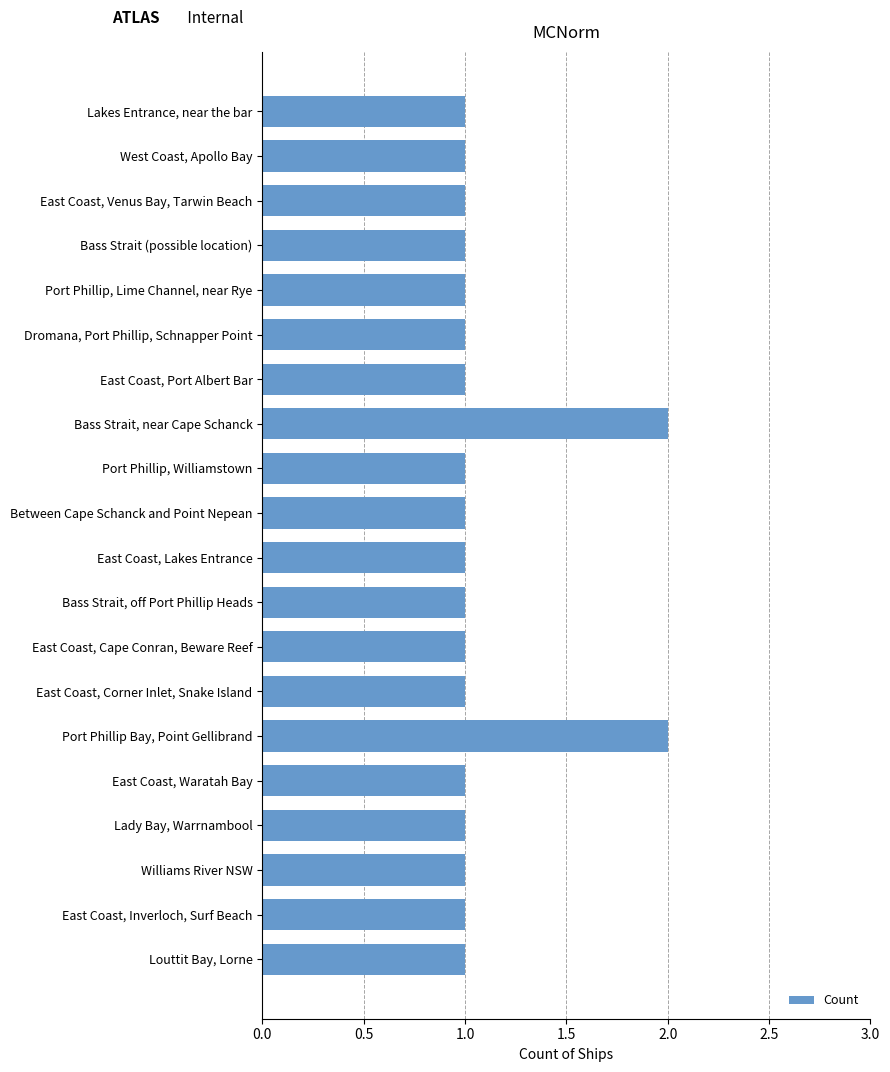

What is the greatest value displayed?

2